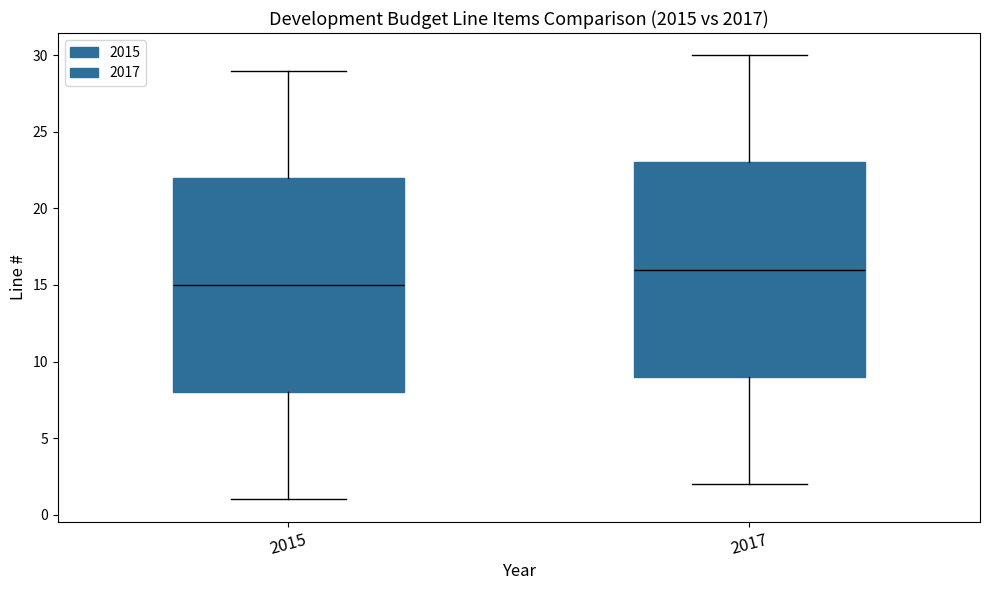

Which box's median line is the lowest?

2015